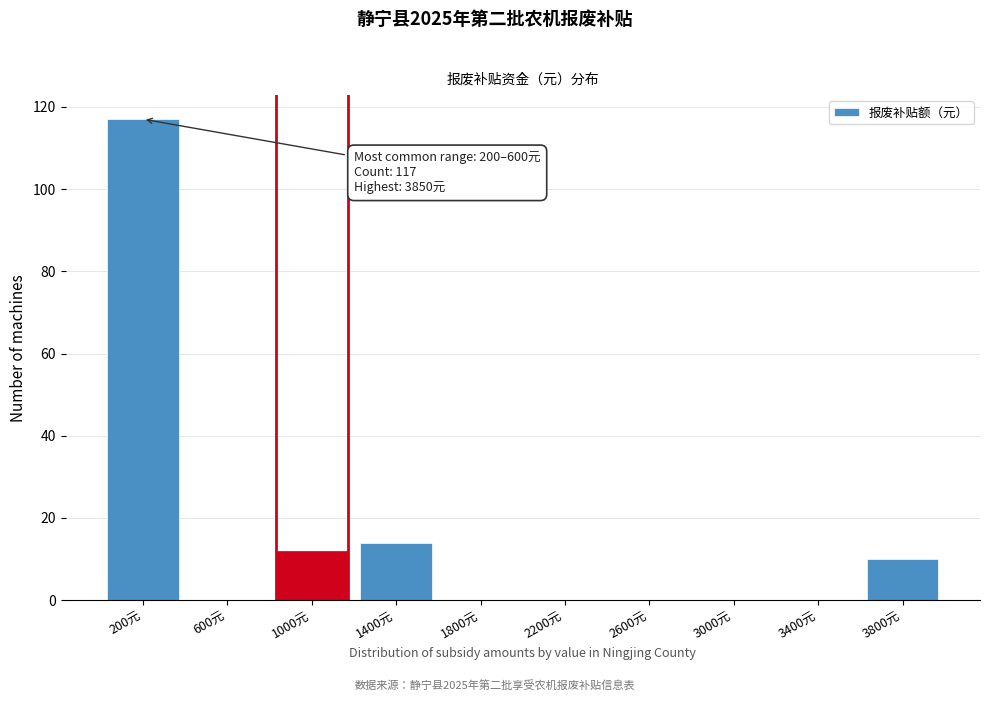

Reading left to right, transcribe all the data shown in this chart.

200元=117	600元=0	1000元=12	1400元=14	1800元=0	2200元=0	2600元=0	3000元=0	3400元=0	3800元=10